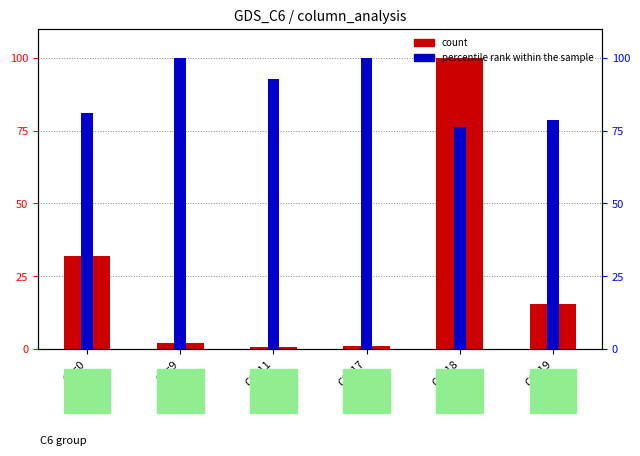

Which series changed the most between C6=11 and C6=17?

percentile rank within the sample